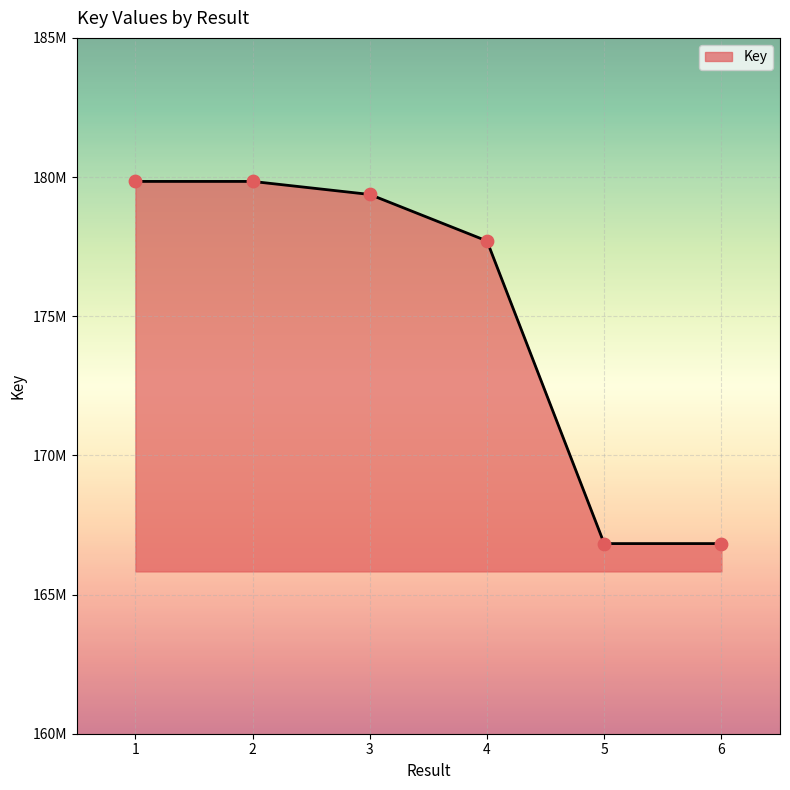

What is the change in value from 5 to 6?

+434